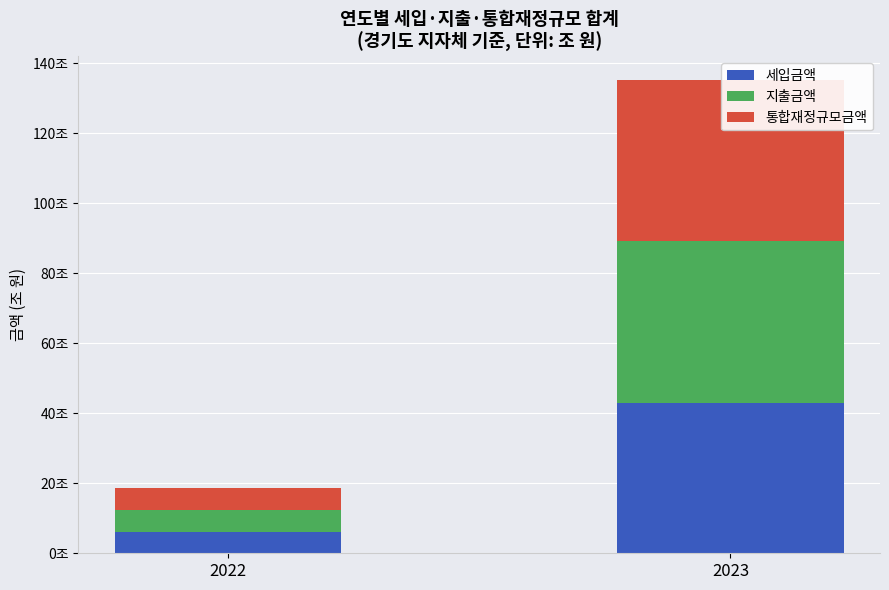

Is the value of 세입금액 at 2023 greater than the value of 지출금액 at 2023?

No